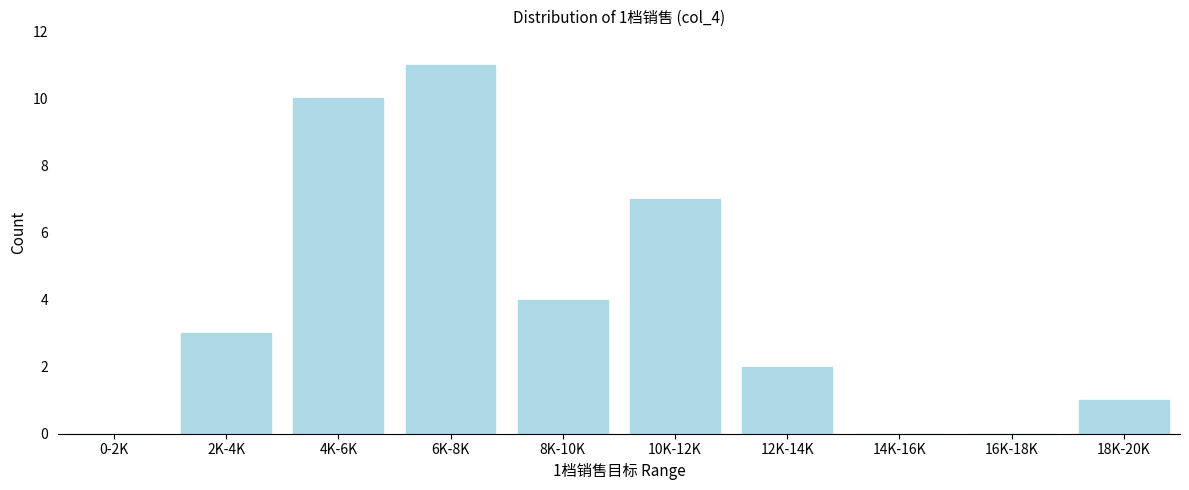

Reading right to left, list all the values displayed in this chart.

18K-20K=1	16K-18K=0	14K-16K=0	12K-14K=2	10K-12K=7	8K-10K=4	6K-8K=11	4K-6K=10	2K-4K=3	0-2K=0